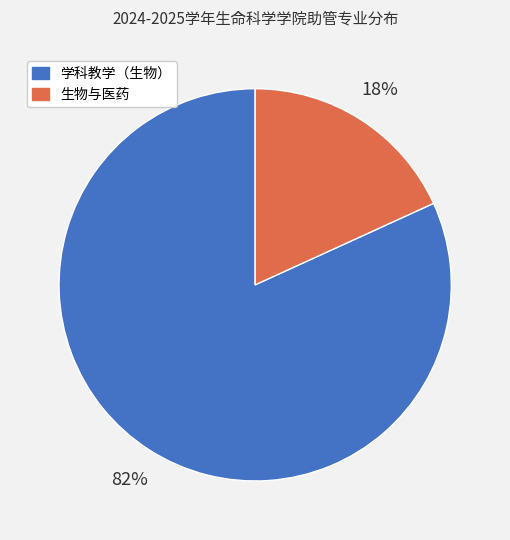

Which category has the biggest portion of the pie?

学科教学（生物）